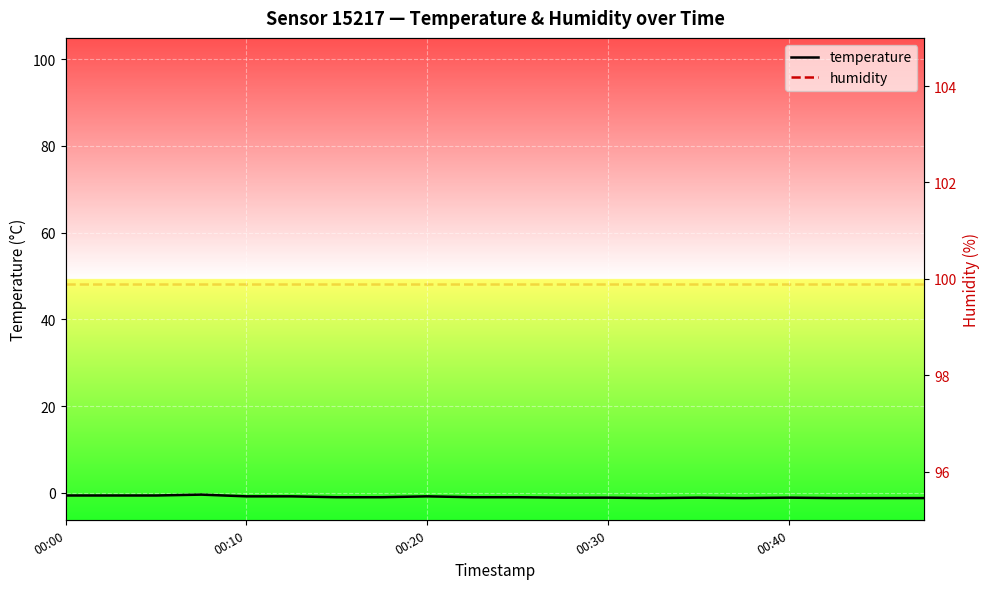

At 10, list the series in order from smallest to largest.

temperature, humidity